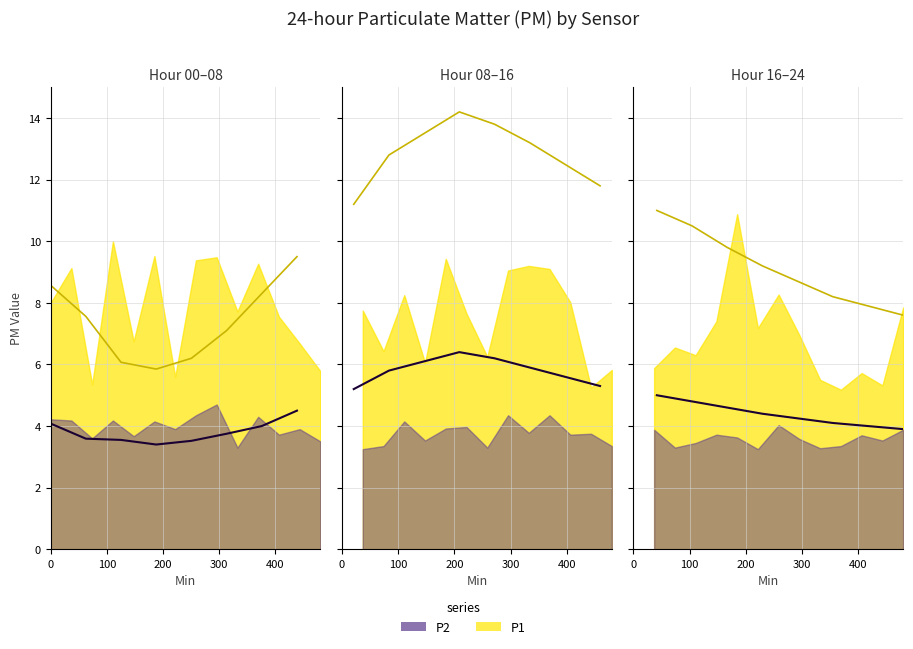

At how many categories does at least one series exceed 9?

4